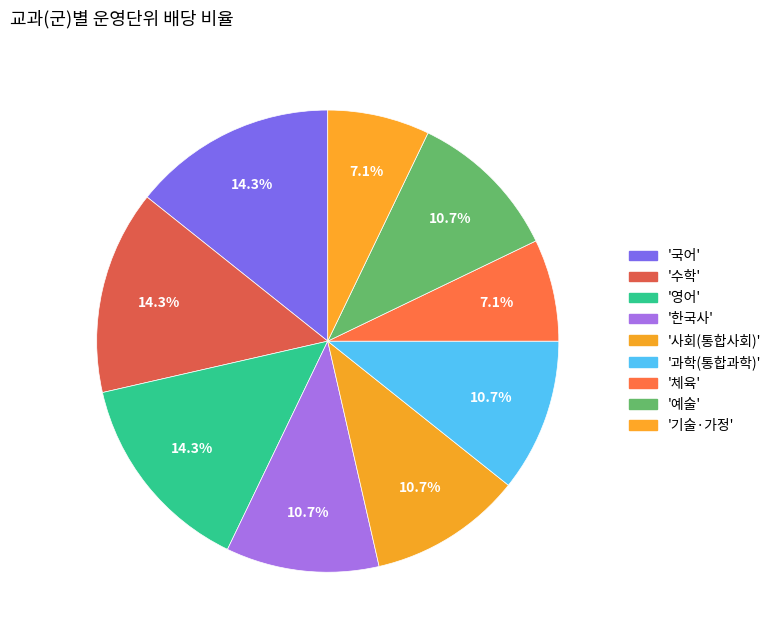

Is there any slice that represents more than half of the pie?

No